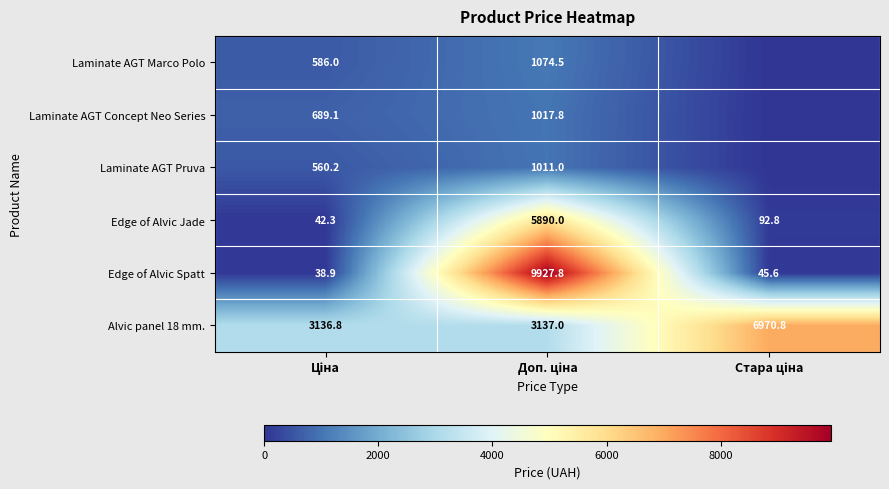

What is the maximum value for Edge of Alvic Spatt?

9927.8